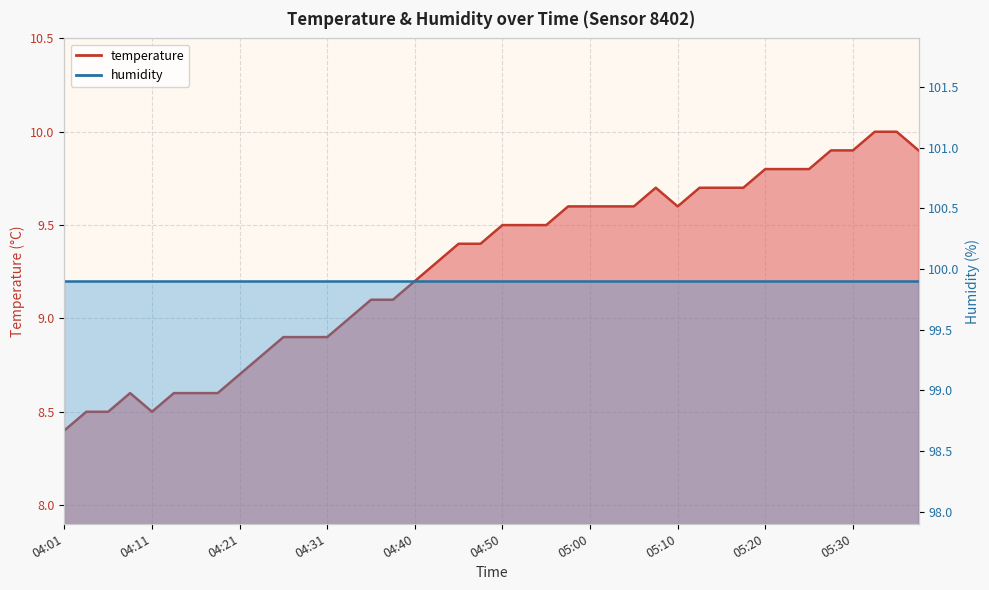

Read the value at 04:06.

8.5